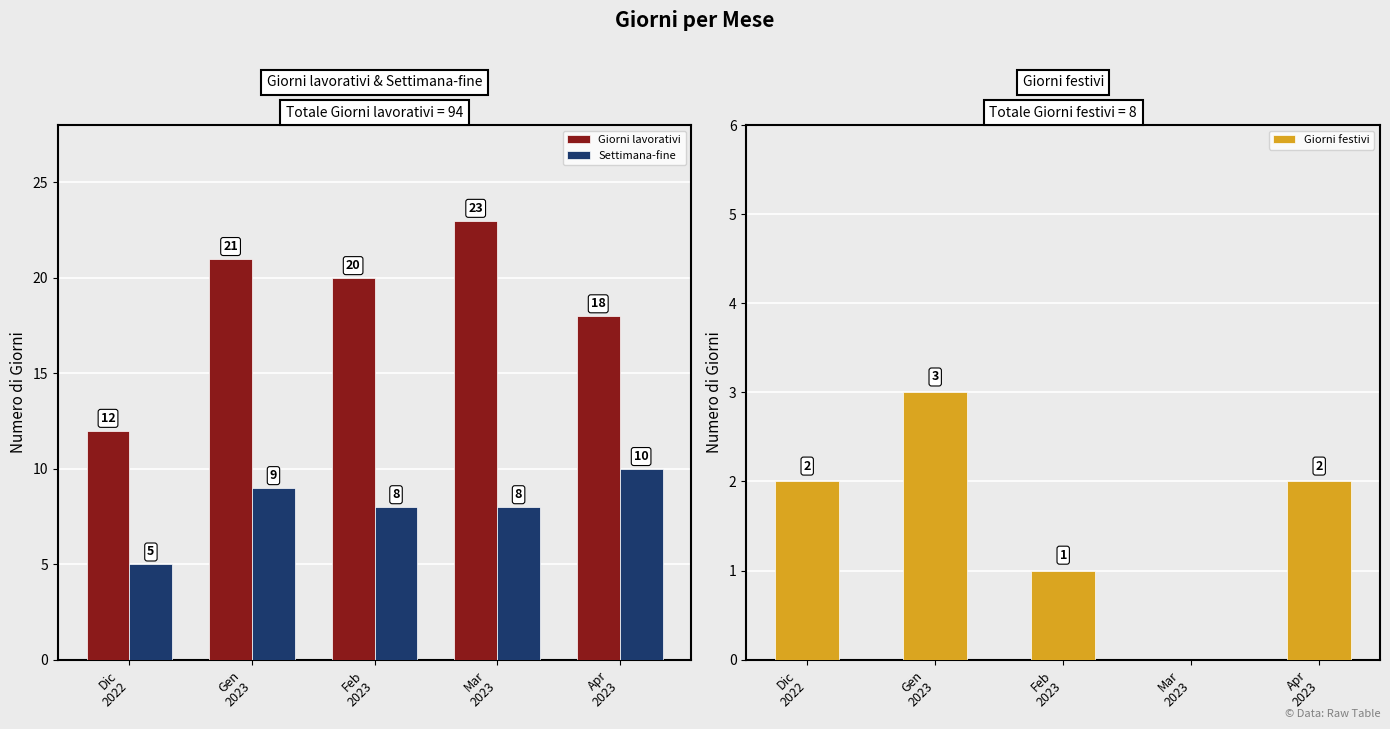

Are the bars horizontal?

No